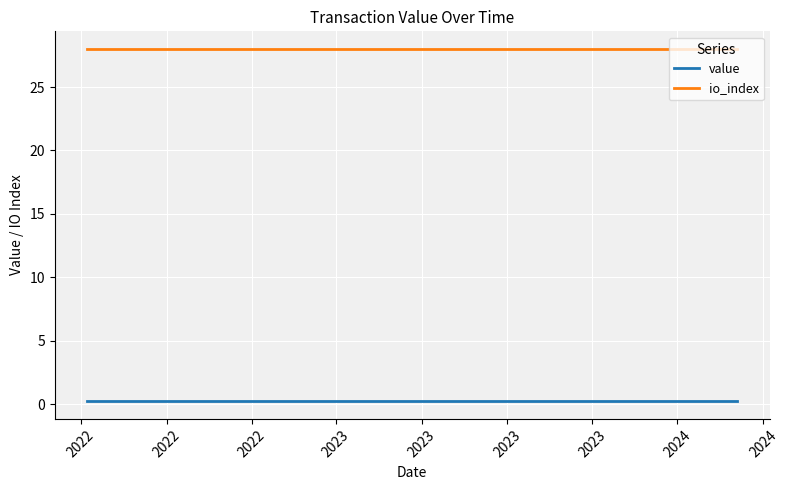

Which series has the largest total across all categories?

io_index